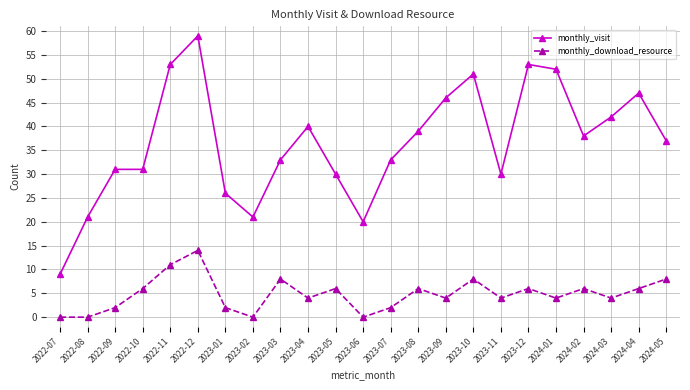

True or false: monthly_visit has more than 1 points higher than both neighbors.

True